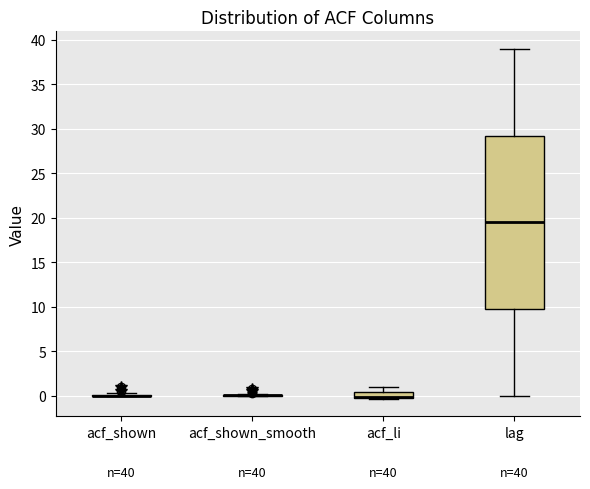

Comparing the boxes themselves (not the whiskers), which one is the tallest?

lag